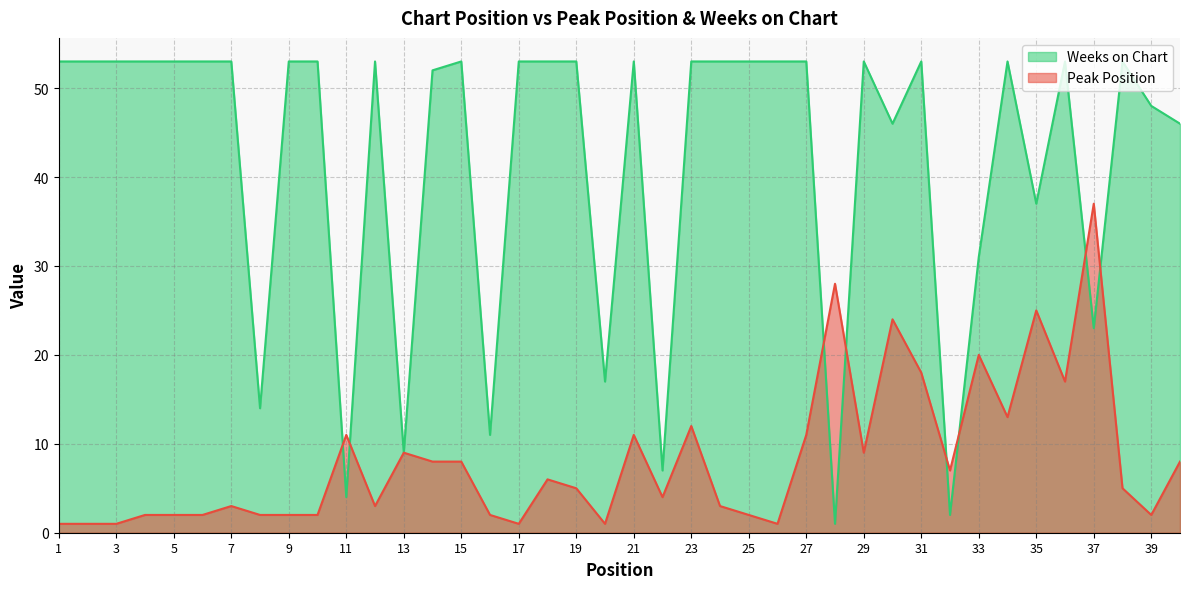

How many lines are shown in the chart?

2